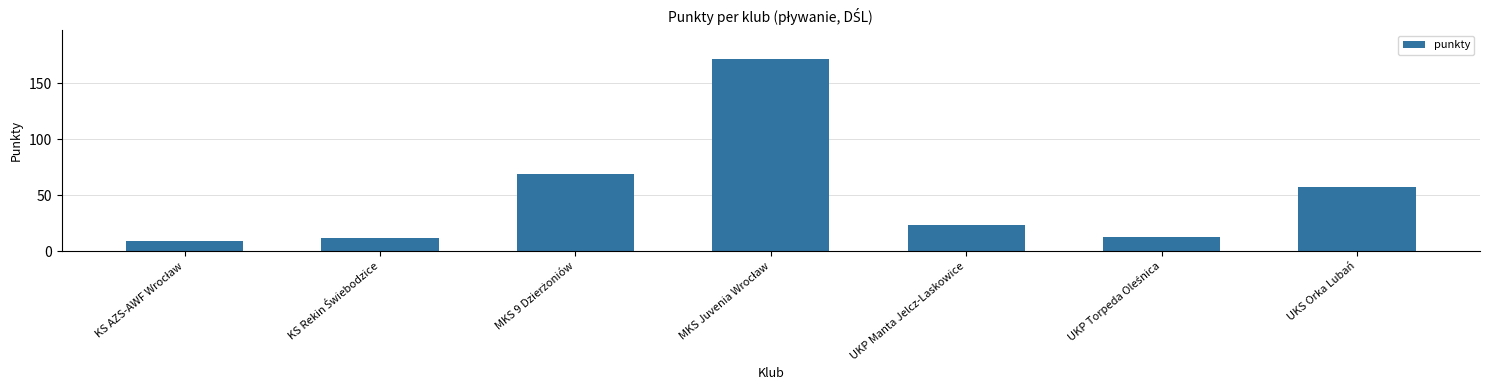

What is the value of the 5th bar from the left?

23.8